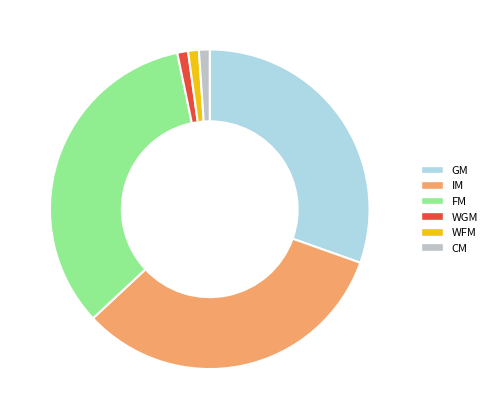

How many segments does this pie chart have?

6